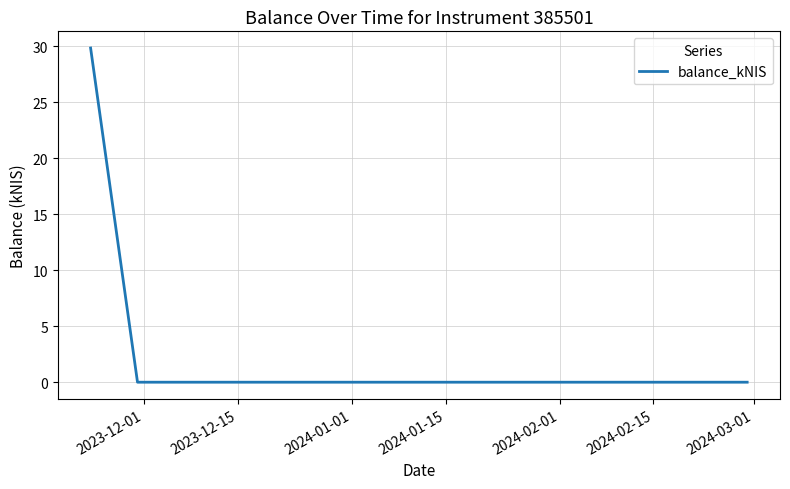

What is the sum of all values?

29.8